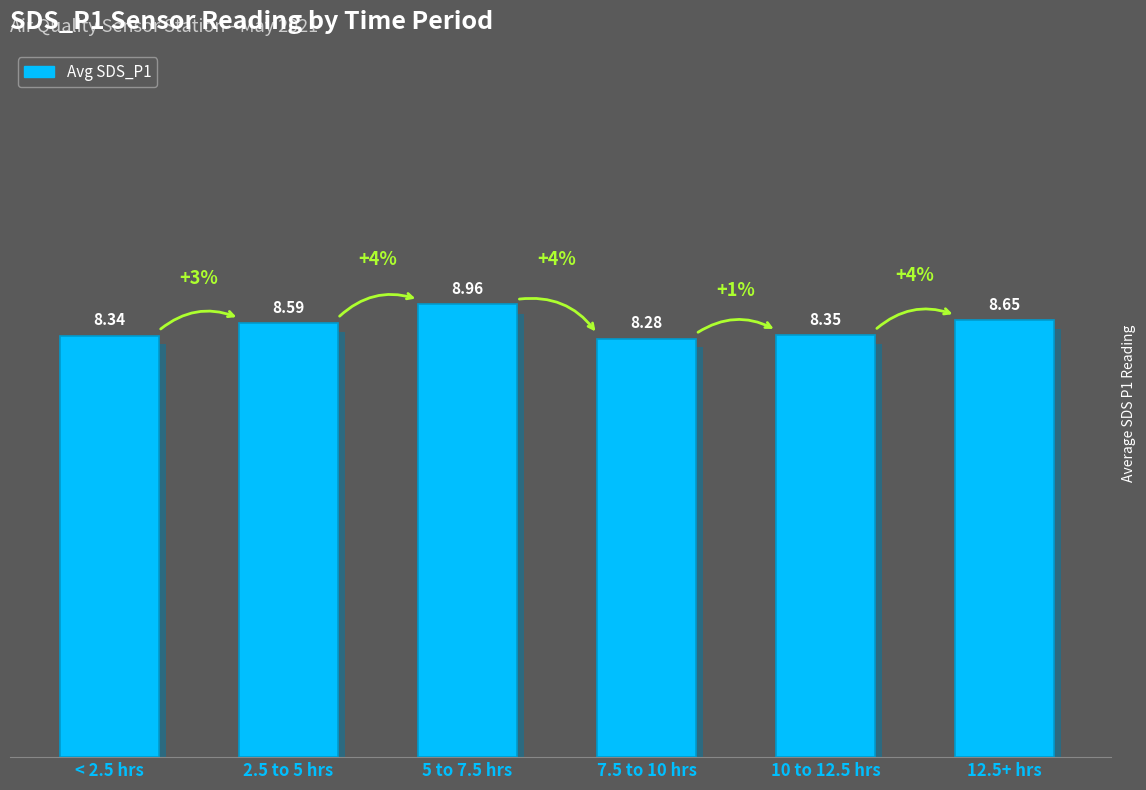

Reading left to right, extract all data points from this chart.

< 2.5 hrs=8.3	2.5 to 5 hrs=8.6	5 to 7.5 hrs=9.0	7.5 to 10 hrs=8.3	10 to 12.5 hrs=8.3	12.5+ hrs=8.7